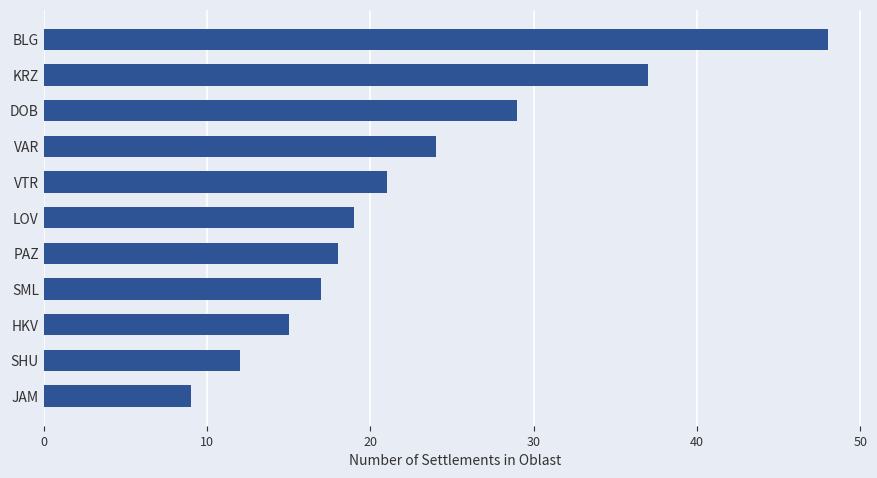

Reading top to bottom, what are all the values shown in this chart?

BLG=48	KRZ=37	DOB=29	VAR=24	VTR=21	LOV=19	PAZ=18	SML=17	HKV=15	SHU=12	JAM=9